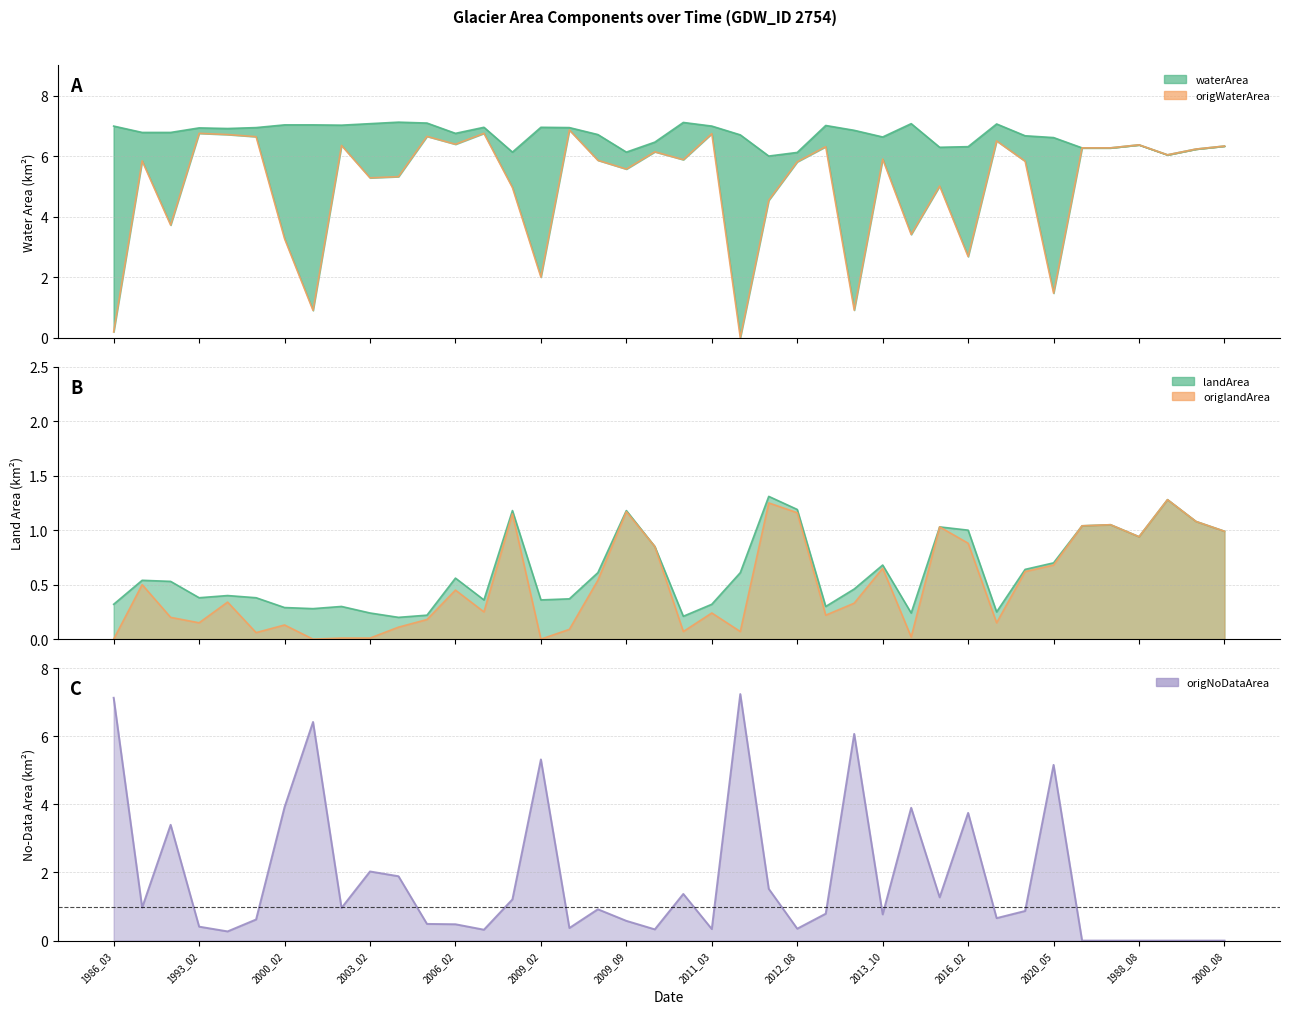

At which label does origWaterArea reach its peak?

2009_03